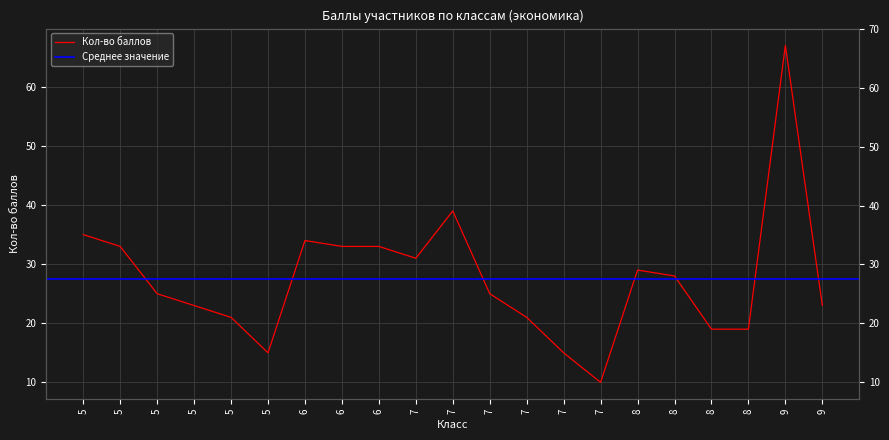

The chart shows a value of 7 at 6. True or false?

False